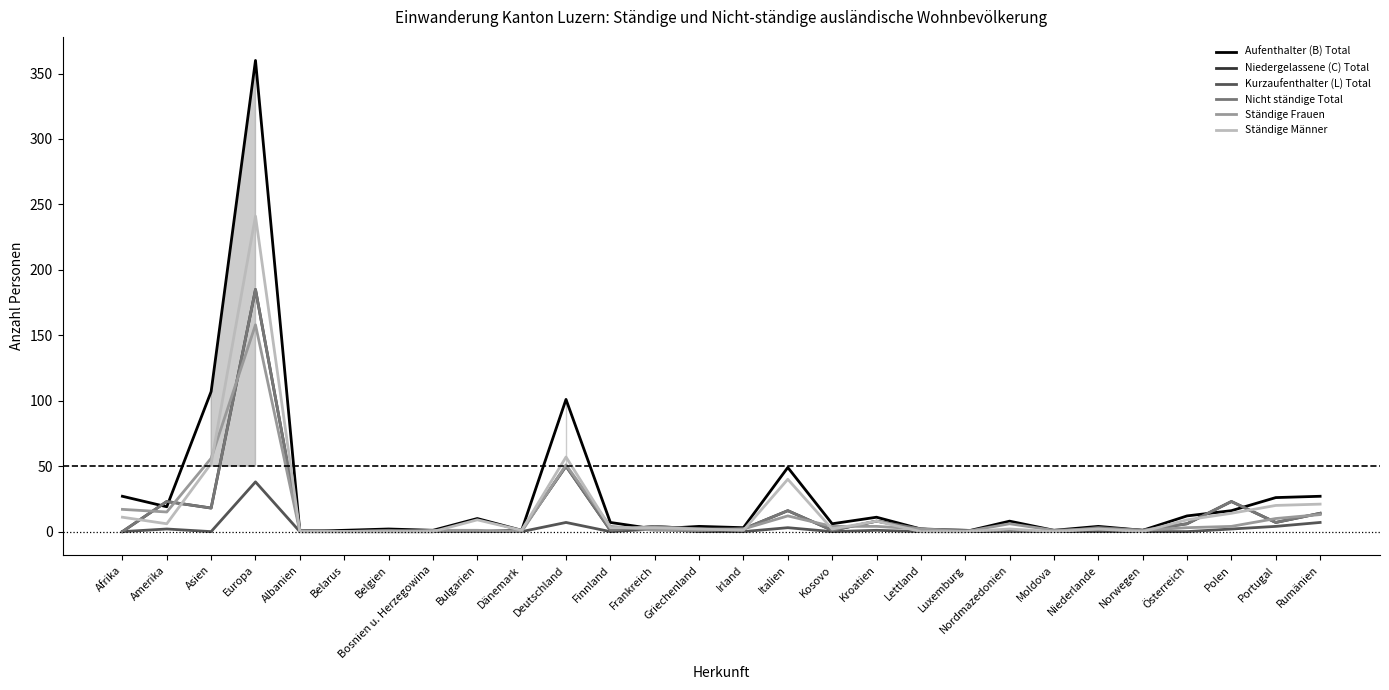

What is the average value of the Niedergelassene (C) Total series?

13